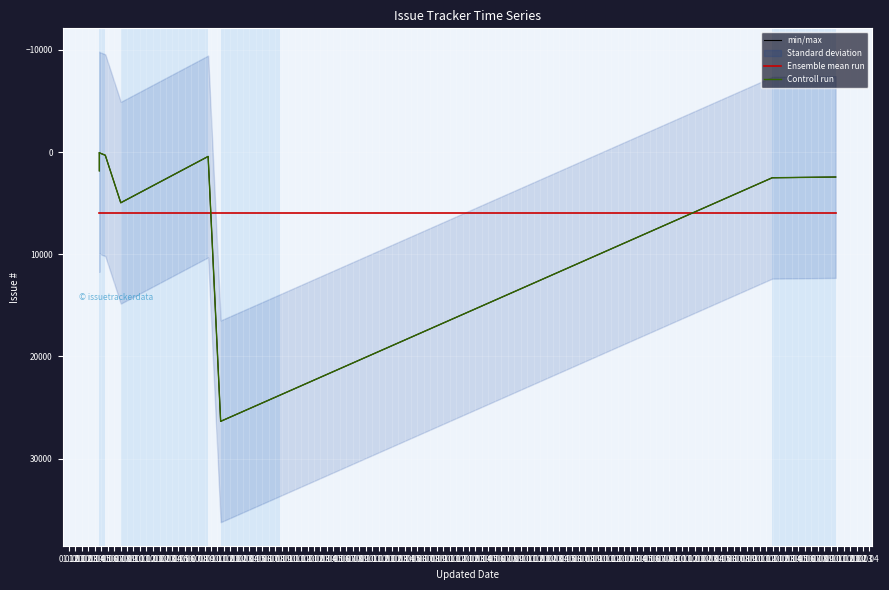

At 01.09, list the series in order from largest to smallest.

Ensemble mean run, min/max, Controll run